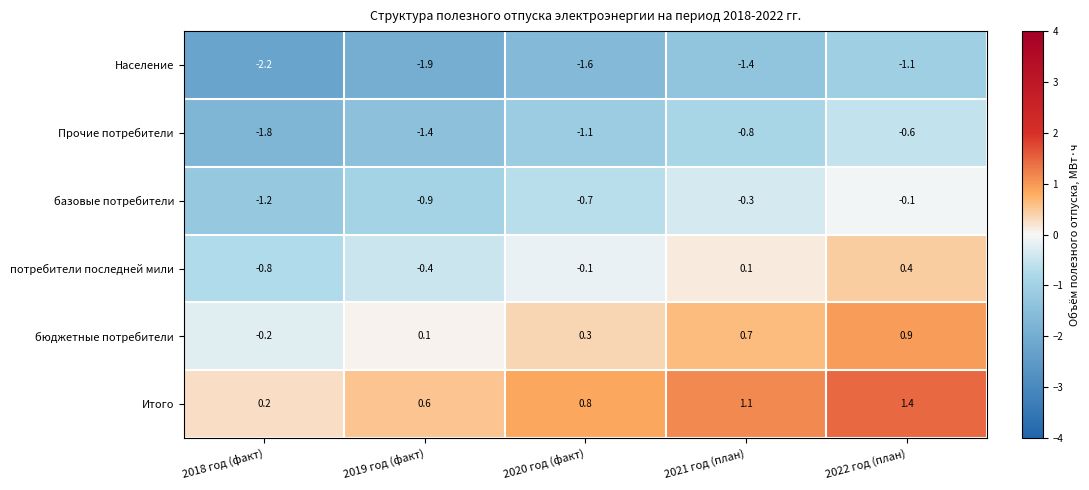

What is the difference between the second highest and second lowest values in the базовые потребители series?

0.6